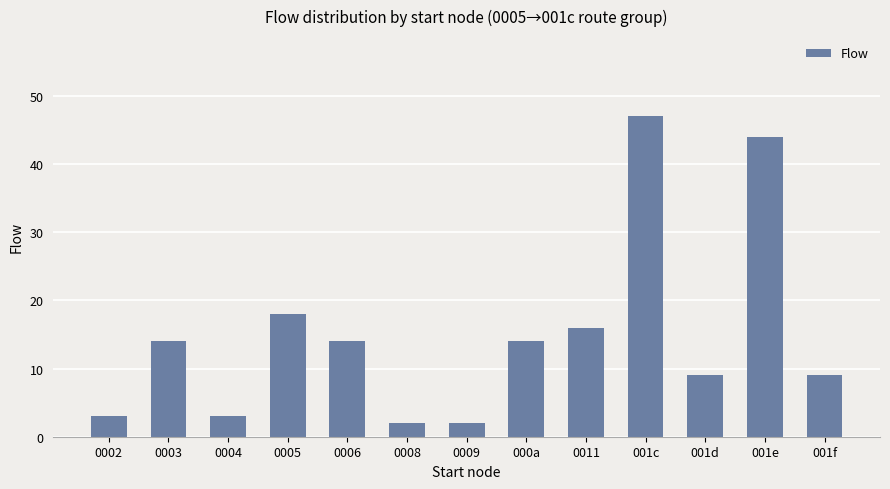

What is the maximum value shown in the chart?

47